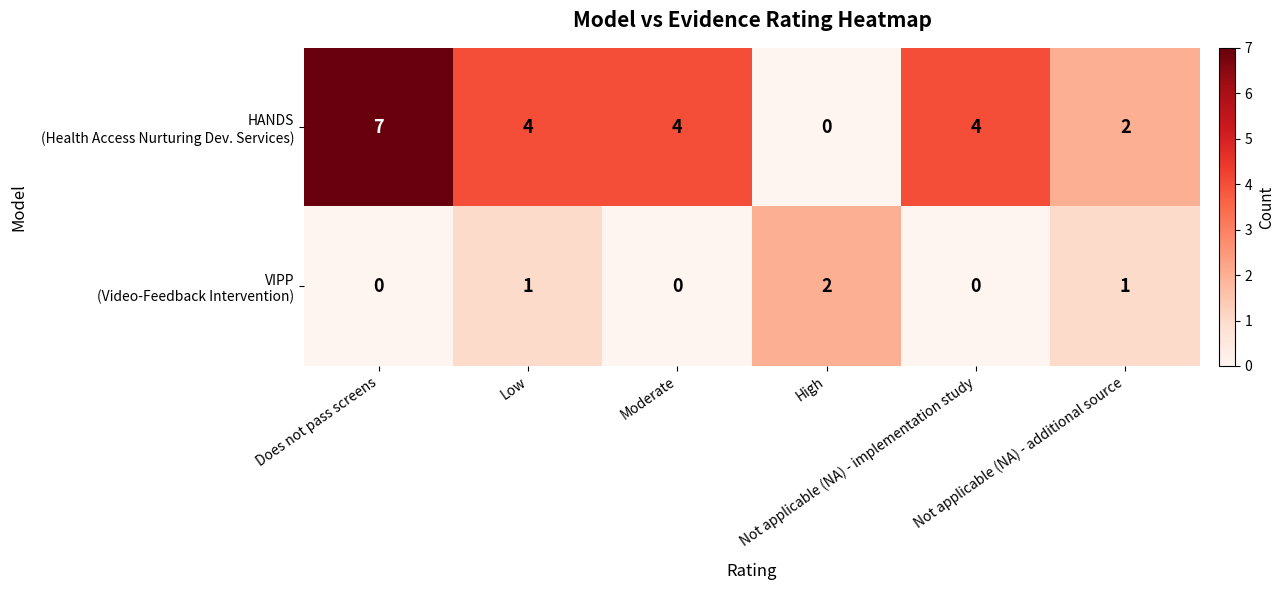

What is the greatest value displayed?

7